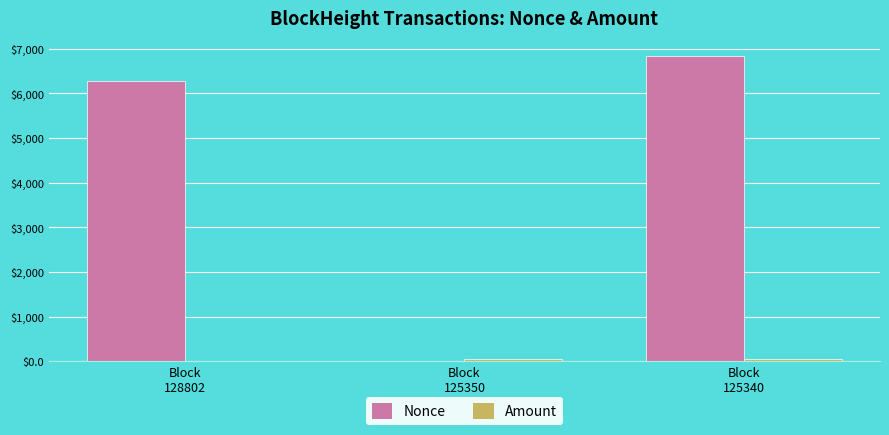

What is the maximum value for Nonce?

6833.0